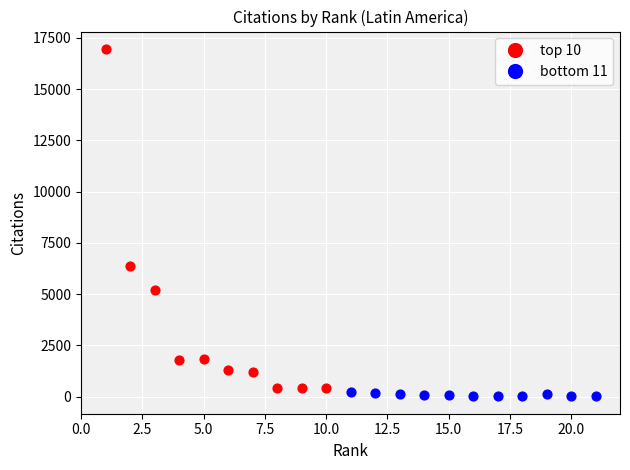

Which series reaches the maximum Y coordinate?

top 10